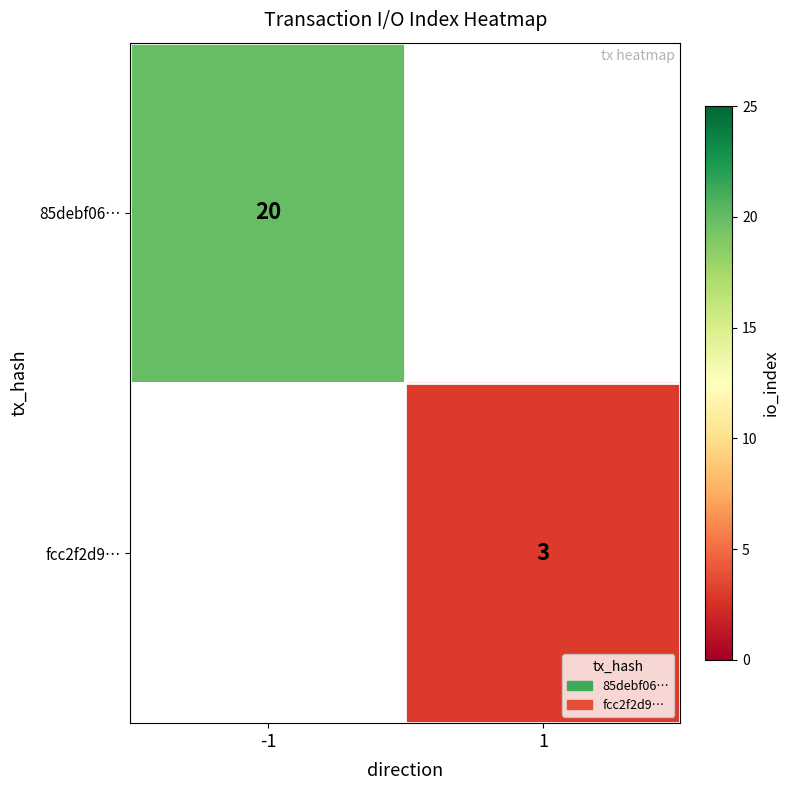

The value of 85debf06… at -1 is 9. True or false?

False